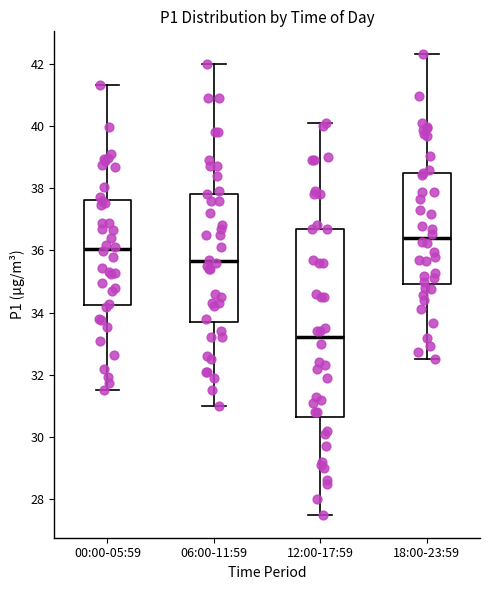

Which box's median line is the lowest?

12:00-17:59